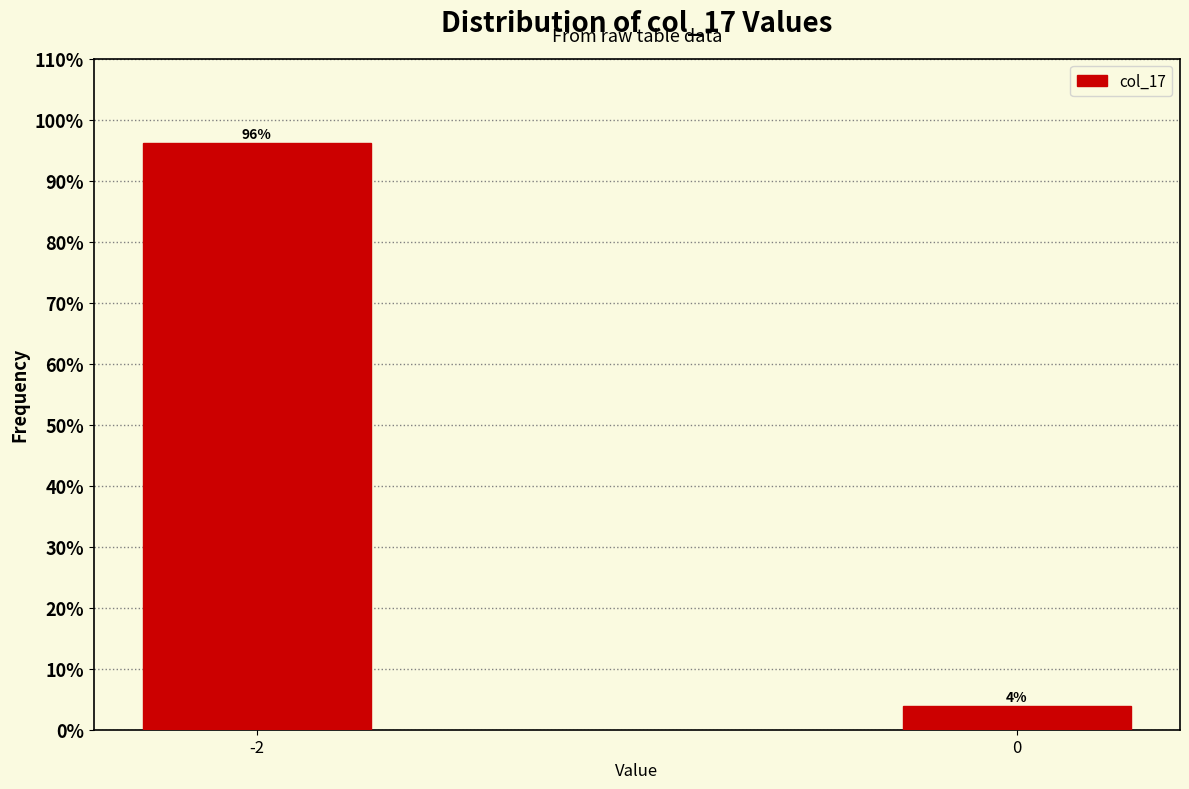

Rank the categories by value from lowest to highest.

0, -2